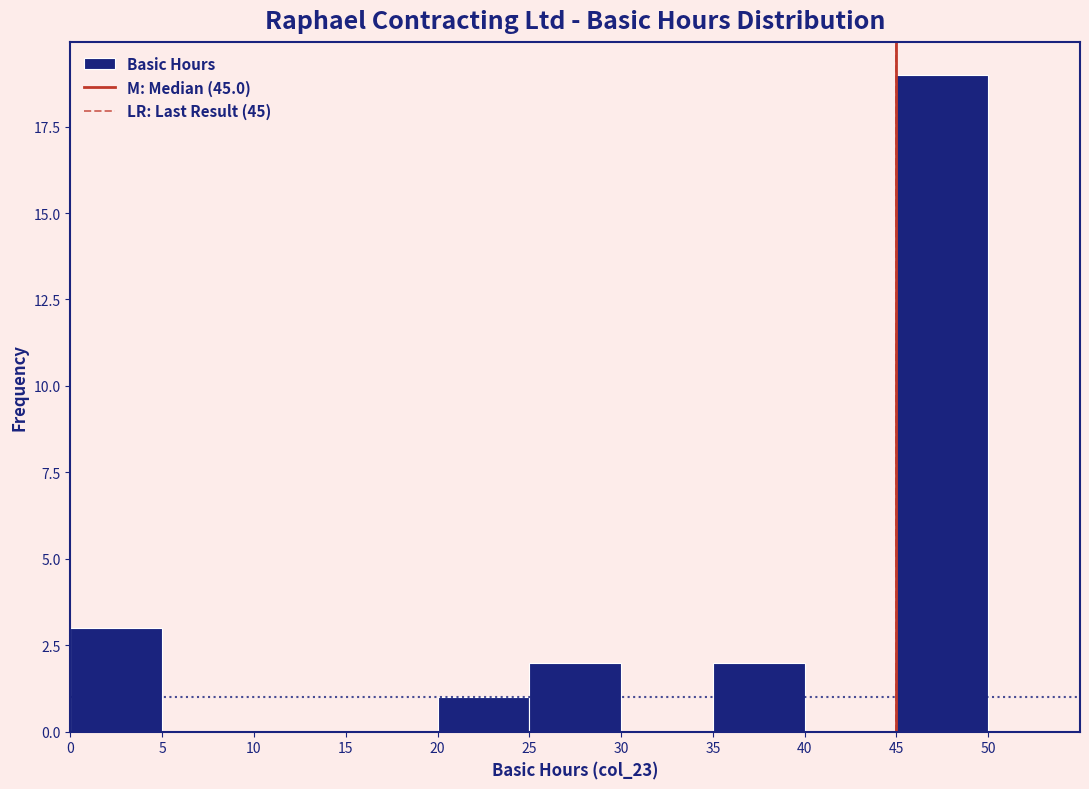

Reading left to right, transcribe this chart: for each bar, give the range it covers on the x-axis and its height. The values are not printed on the chart, so give them approximately, as read against the axis.

0 to 5: 3
5 to 10: 0
10 to 15: 0
15 to 20: 0
20 to 25: 1
25 to 30: 2
30 to 35: 0
35 to 40: 2
40 to 45: 0
45 to 50: 19